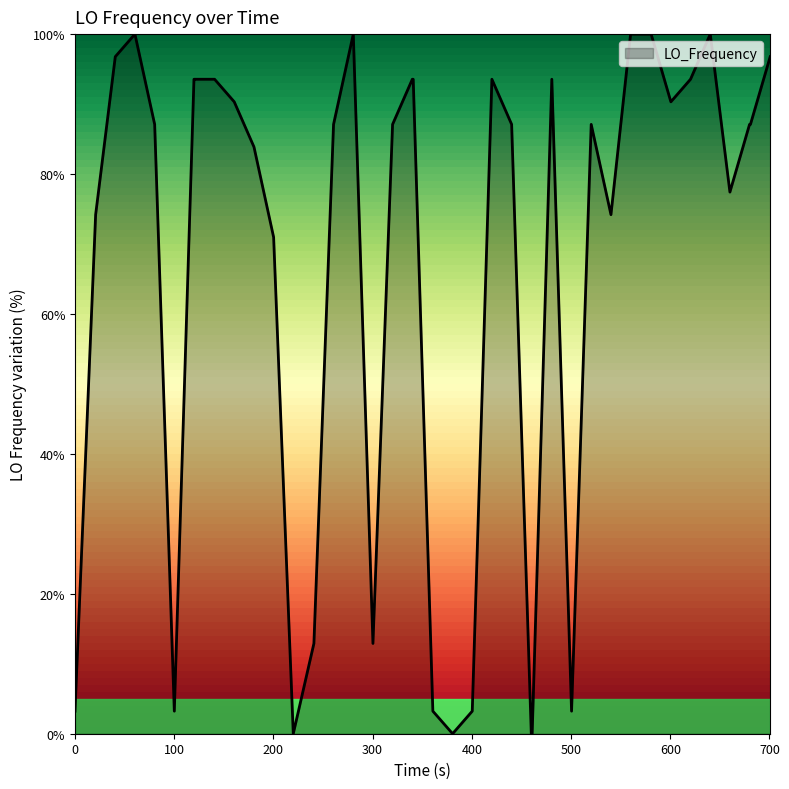

What is the difference between the maximum and minimum values?

100.0